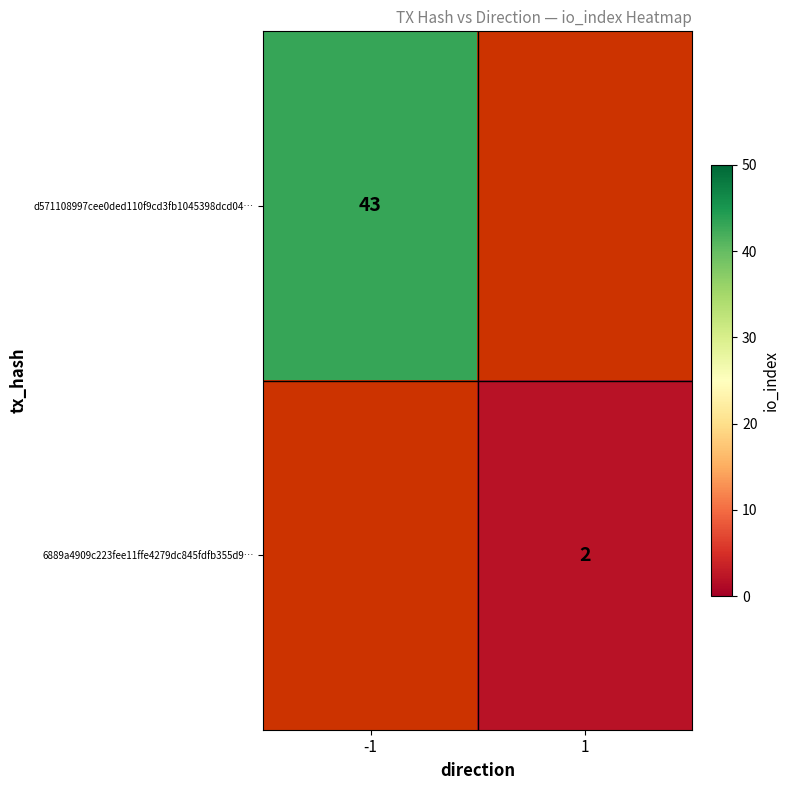

Which has a higher value, 1 or -1?

-1